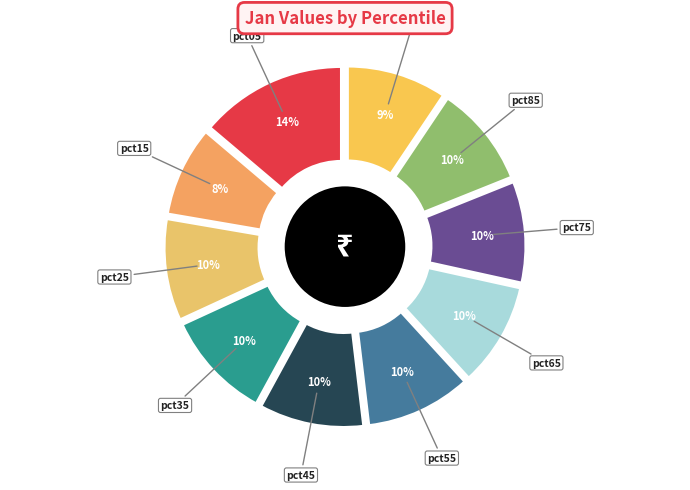

The pct55 slice represents 10% of the pie. True or false?

True